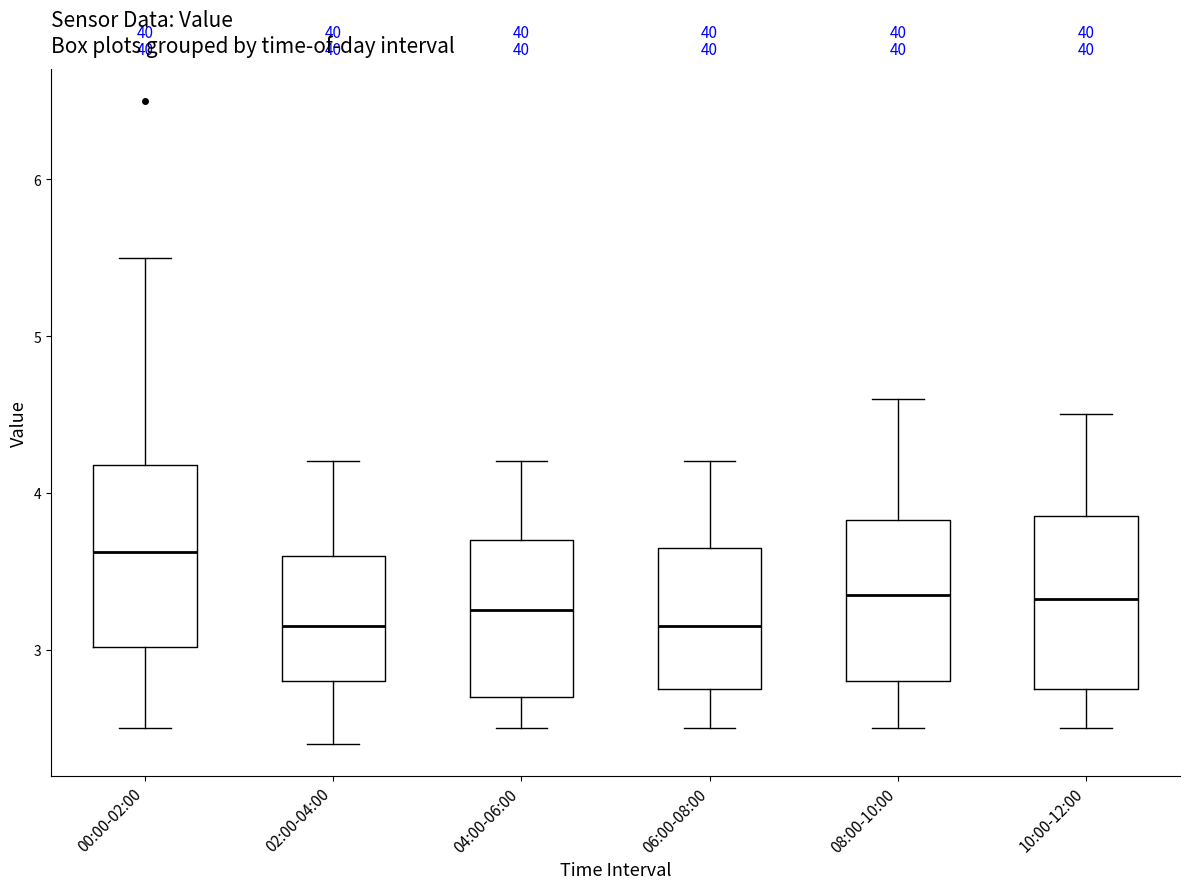

Reading left to right, transcribe this box plot: for each box, give where its median line is, the range the box spans, and where its two whiskers end, as read against the y-axis. The values are not printed on the chart, so give them approximately, as read against the axis.

00:00-02:00: median 3.6, box 3.0 to 4.2, whiskers 2.5 to 5.5
02:00-04:00: median 3.2, box 2.8 to 3.6, whiskers 2.4 to 4.2
04:00-06:00: median 3.3, box 2.7 to 3.7, whiskers 2.5 to 4.2
06:00-08:00: median 3.2, box 2.8 to 3.7, whiskers 2.5 to 4.2
08:00-10:00: median 3.4, box 2.8 to 3.8, whiskers 2.5 to 4.6
10:00-12:00: median 3.3, box 2.8 to 3.9, whiskers 2.5 to 4.5